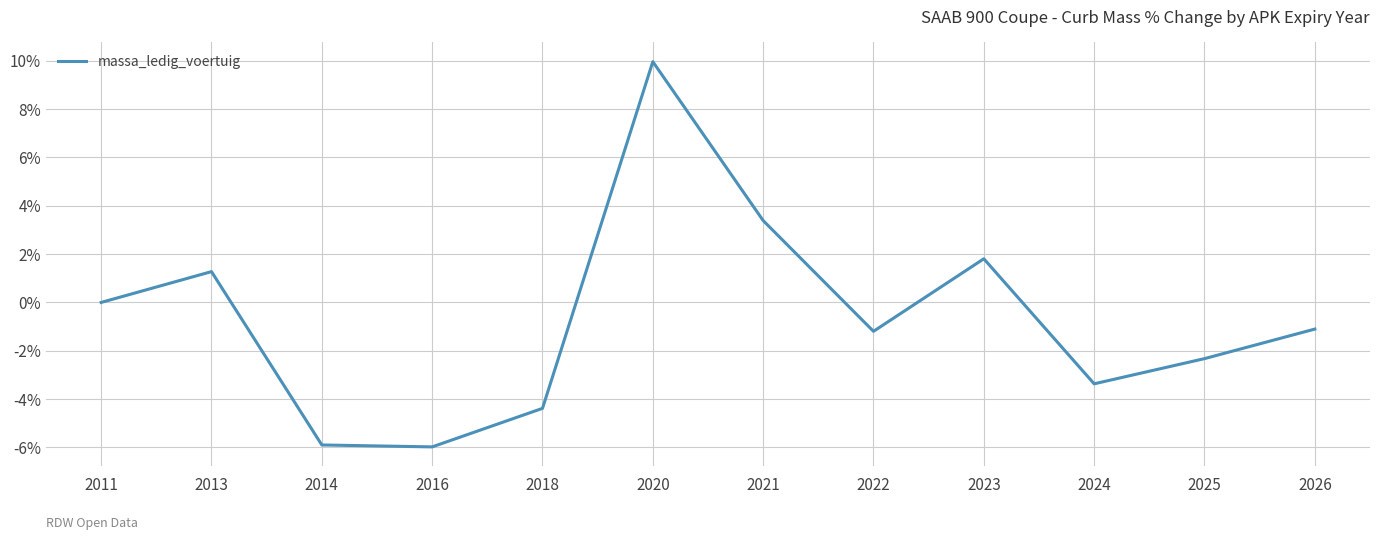

Reading left to right, extract all data points from this chart.

0.0	1.3	-5.9	-6.0	-4.4	10.0	3.4	-1.2	1.8	-3.4	-2.3	-1.1